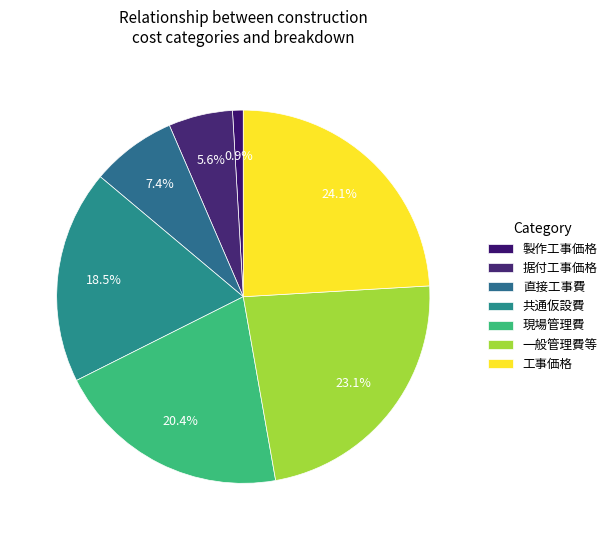

Is there a majority slice in this chart?

No